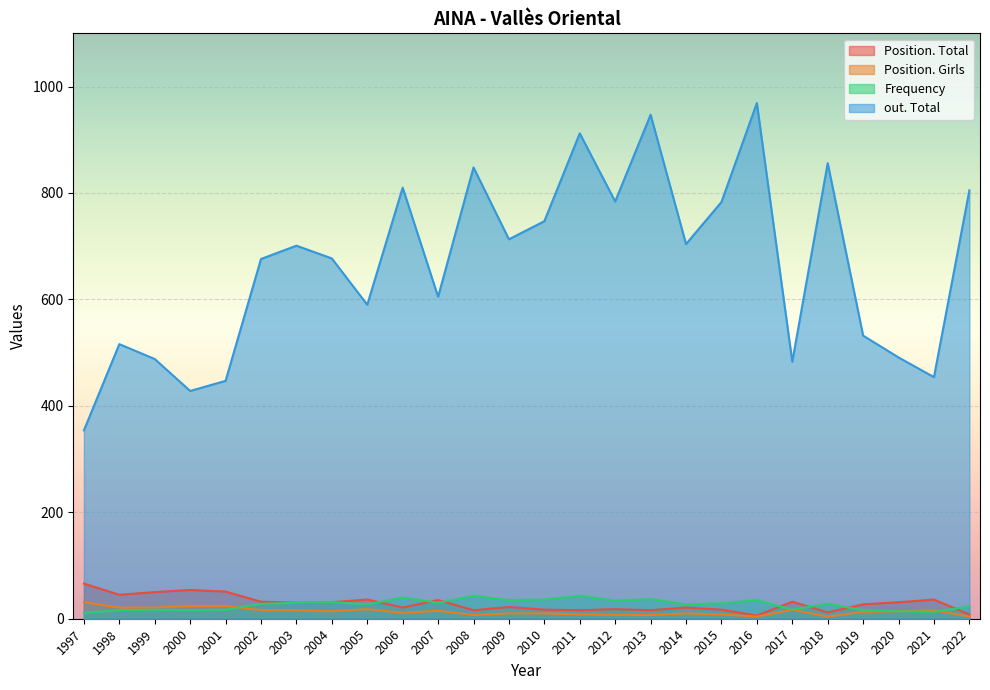

At which category is the sum across all series the highest?

2016